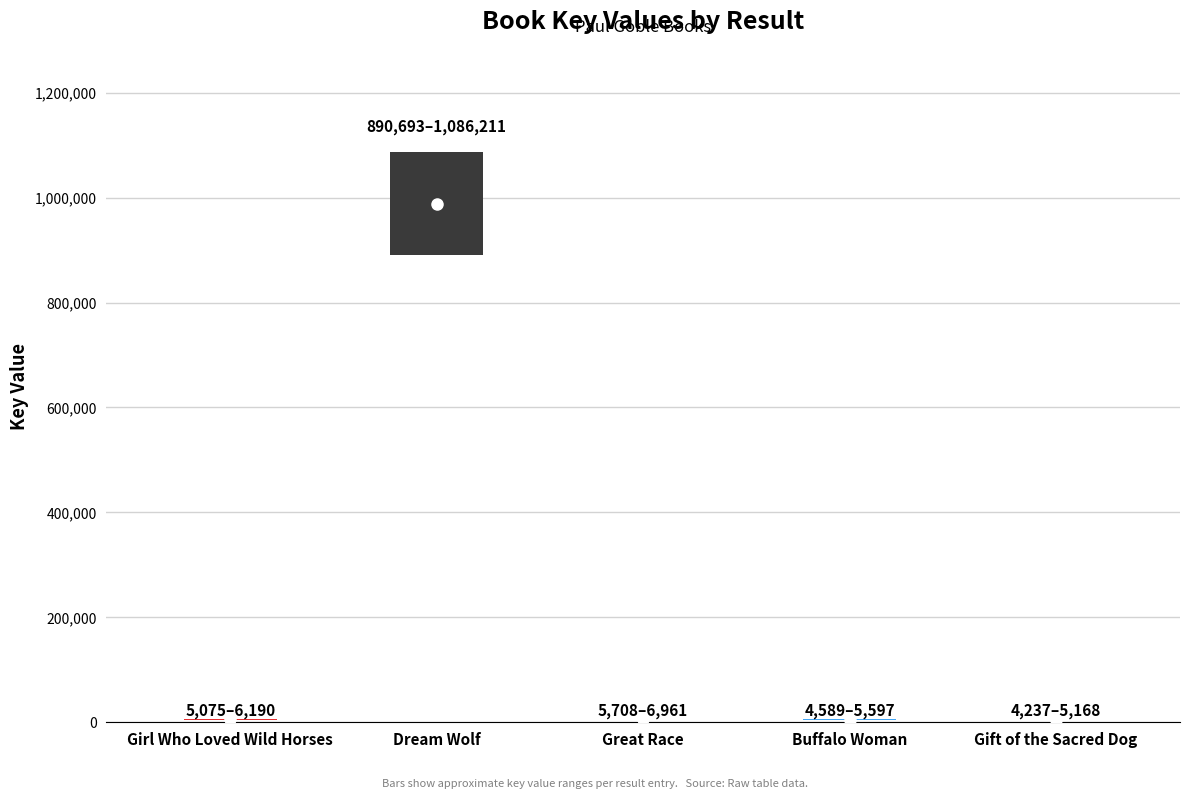

What position from the left is Dream Wolf?

2